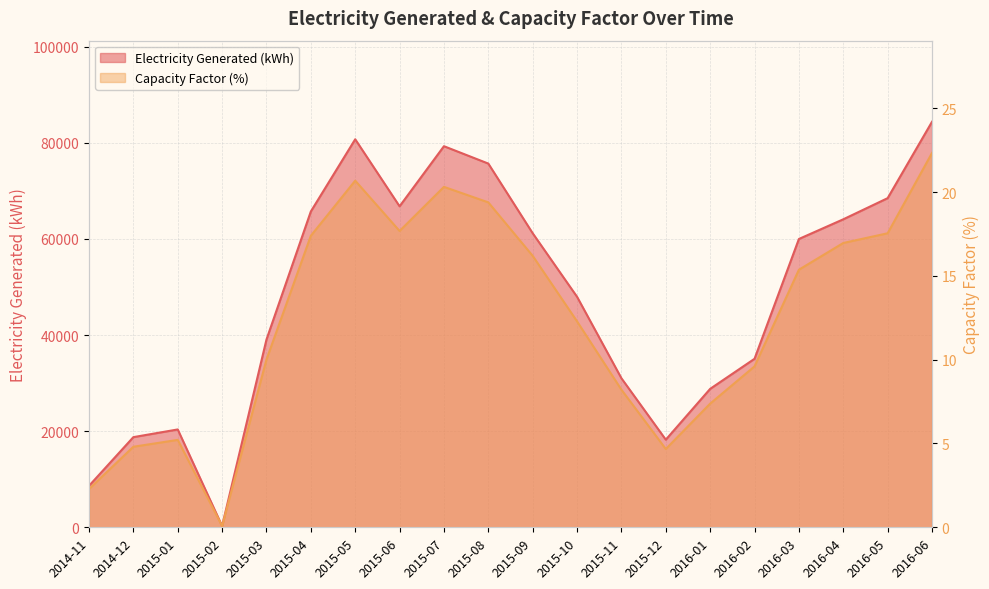

Rank the series by their average value, from highest to lowest.

Electricity Generated (kWh), Capacity Factor (%)